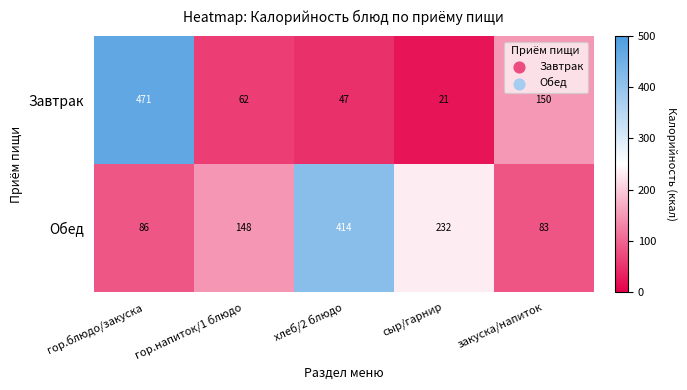

Reading right to left, transcribe all the data shown in this chart.

Завтрак: закуска/напиток=150	сыр/гарнир=21	хлеб/2 блюдо=47	гор.напиток/1 блюдо=62	гор.блюдо/закуска=471
Обед: закуска/напиток=83	сыр/гарнир=232	хлеб/2 блюдо=414	гор.напиток/1 блюдо=148	гор.блюдо/закуска=86